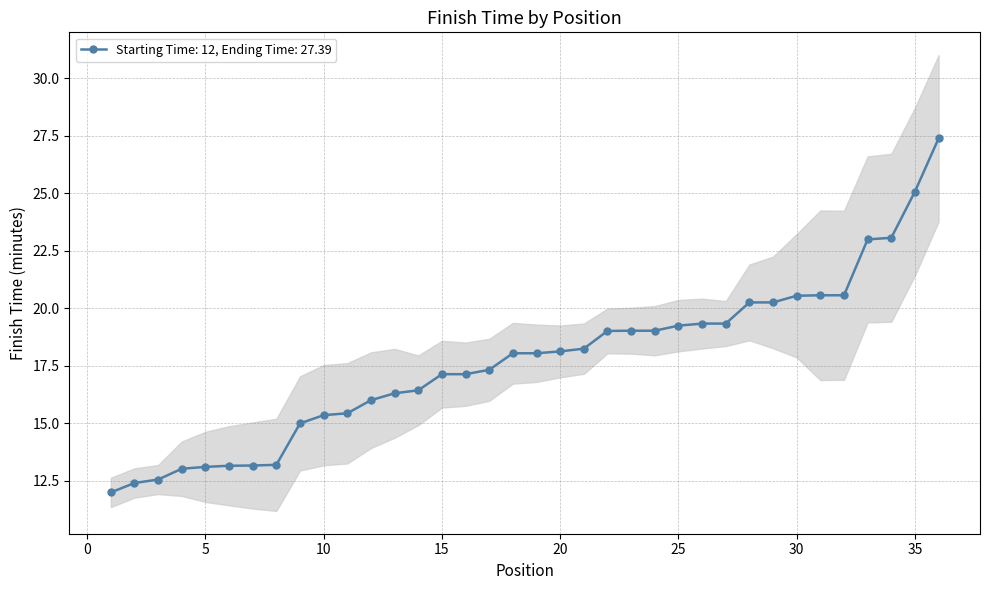

Which category has the lowest value across all series?

1